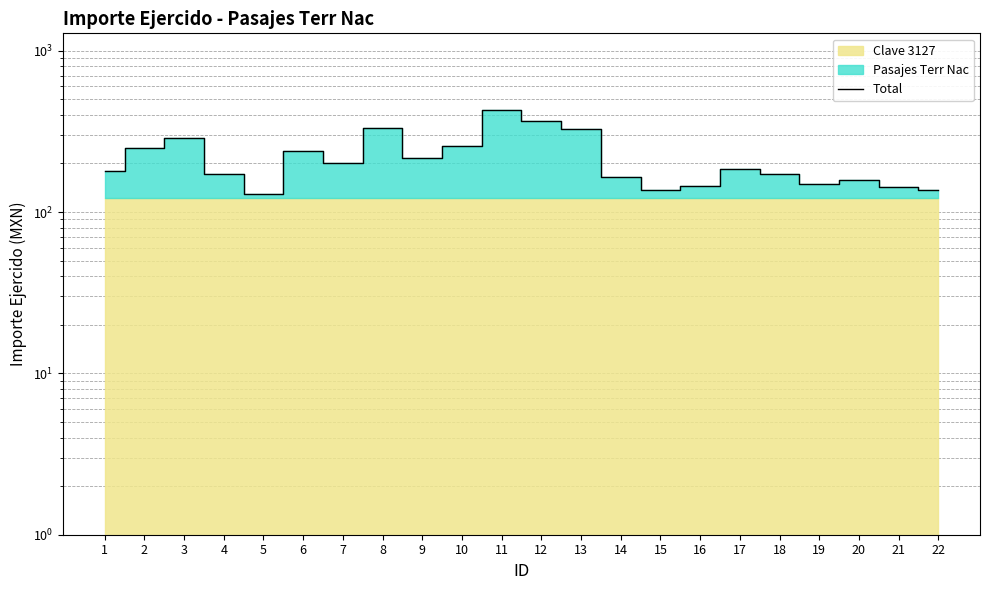

How many categories are shown in the chart?

22